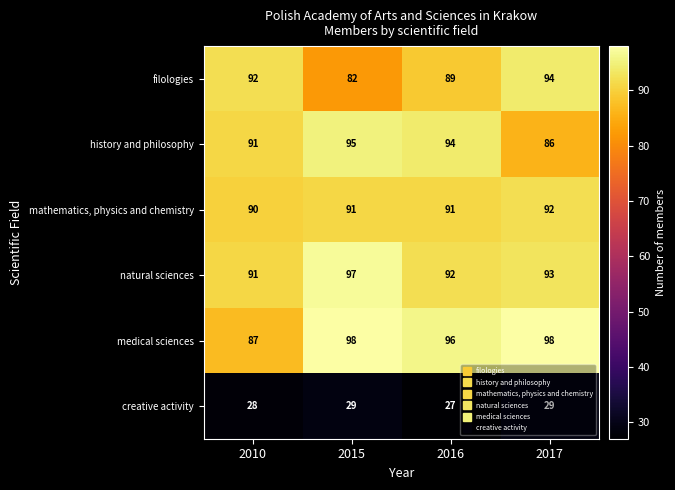

At how many categories does at least one series exceed 52?

4